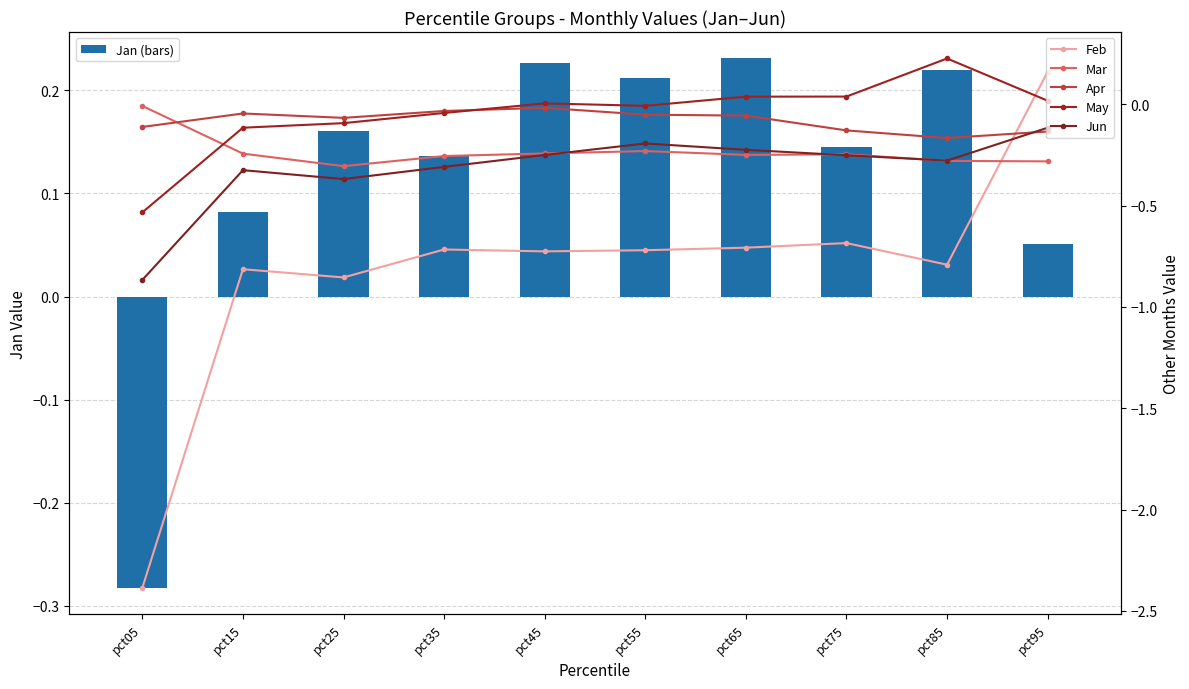

Is the value of Apr at pct35 greater than the value of Jan (bars) at pct25?

No